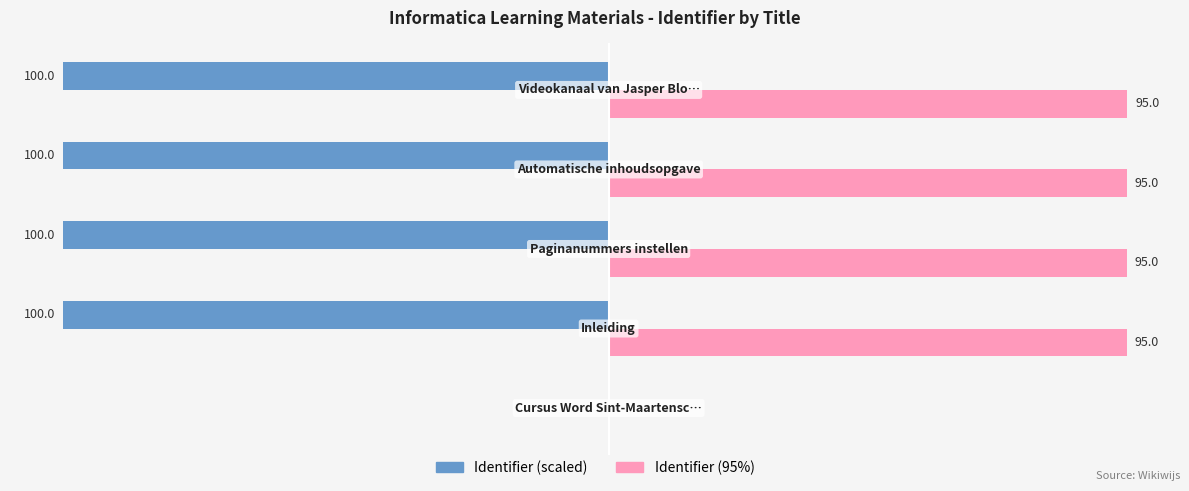

Which series has the largest total across all categories?

Identifier (95%)